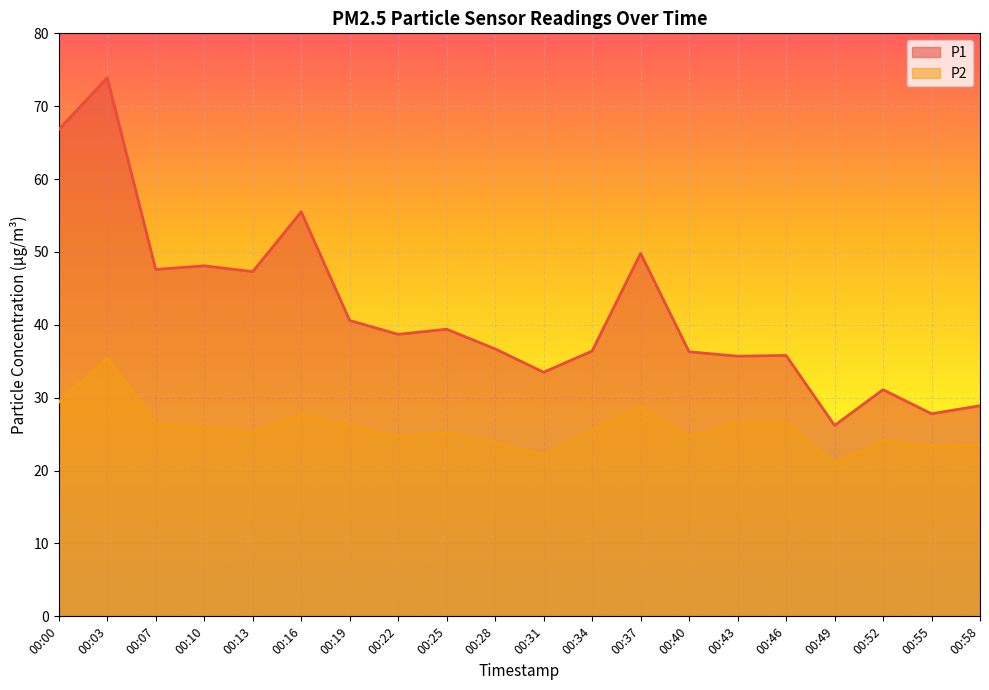

At which category is the sum across all series the highest?

00:03